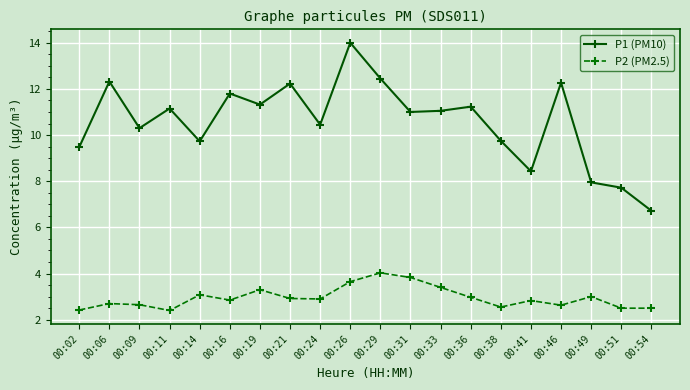

The value of P2 (PM2.5) at 00:06 is 1.4. True or false?

False